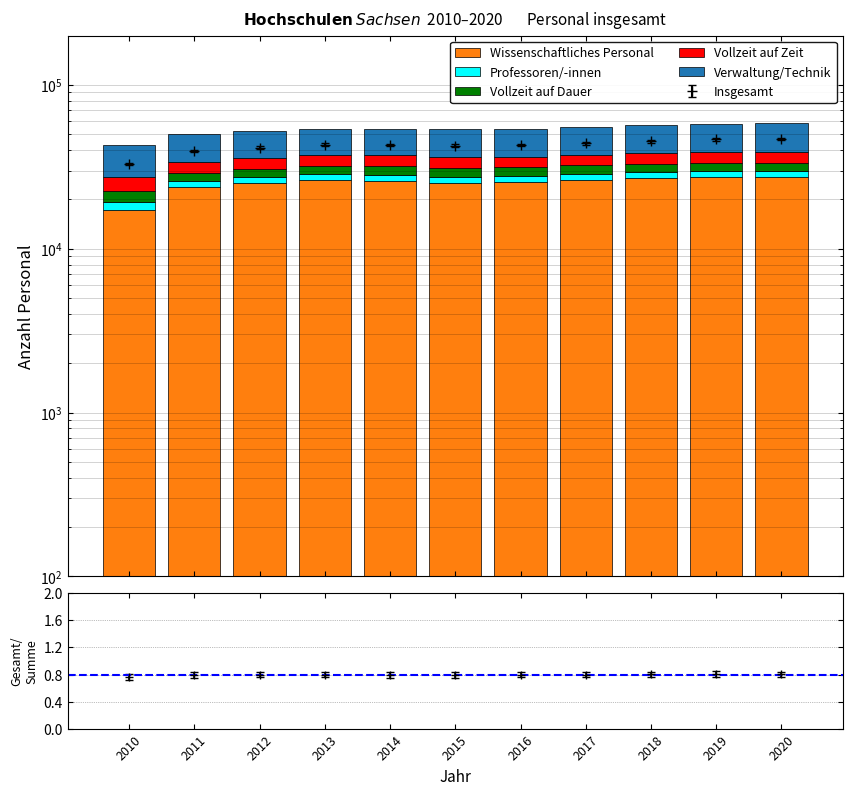

What is the difference between the second highest and minimum values in the Vollzeit auf Dauer series?

686